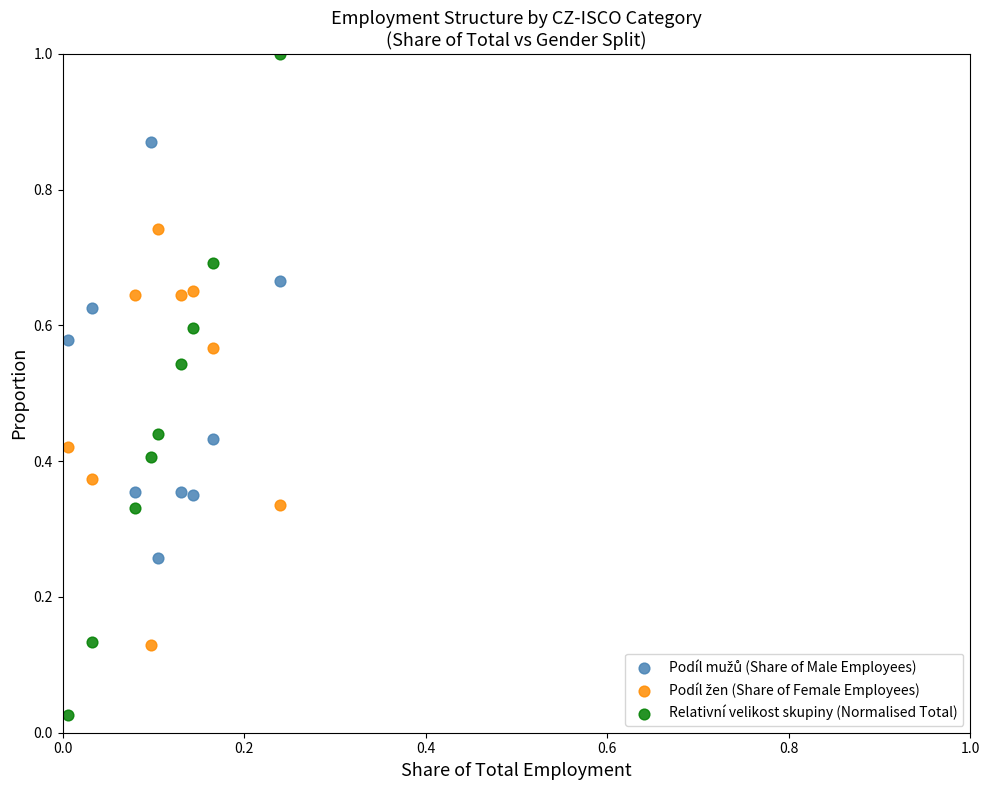

Which series contains the lowest Y value?

Relativní velikost skupiny (Normalised Total)